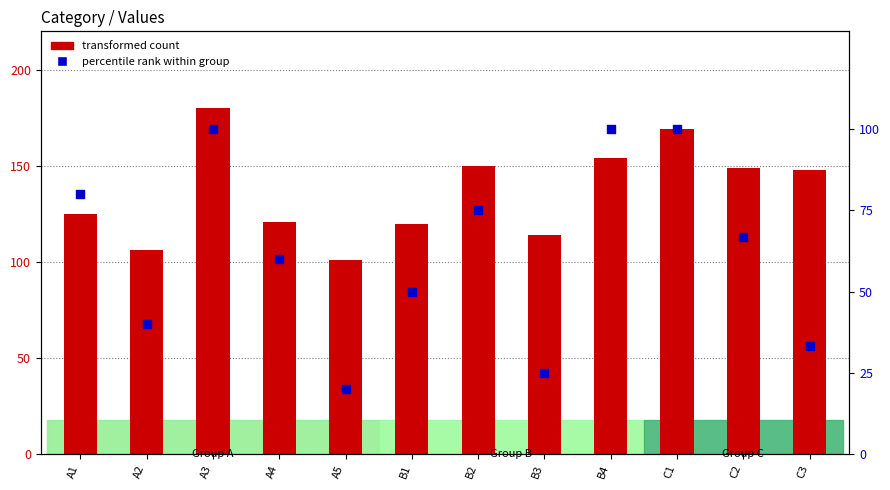

Which series contains the highest Y value?

value per item